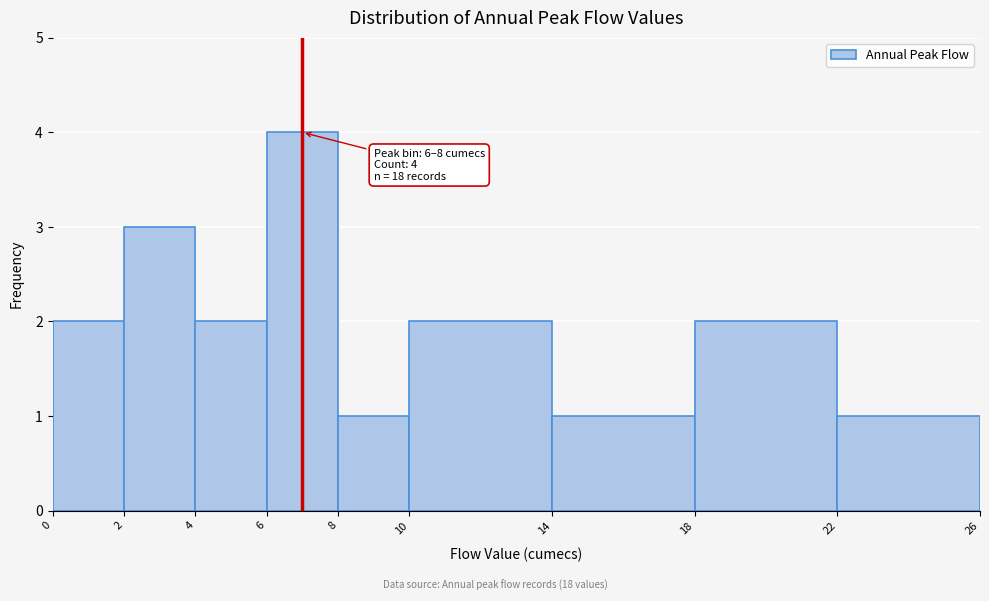

Which range on the x-axis has the tallest bar?

6 to 8